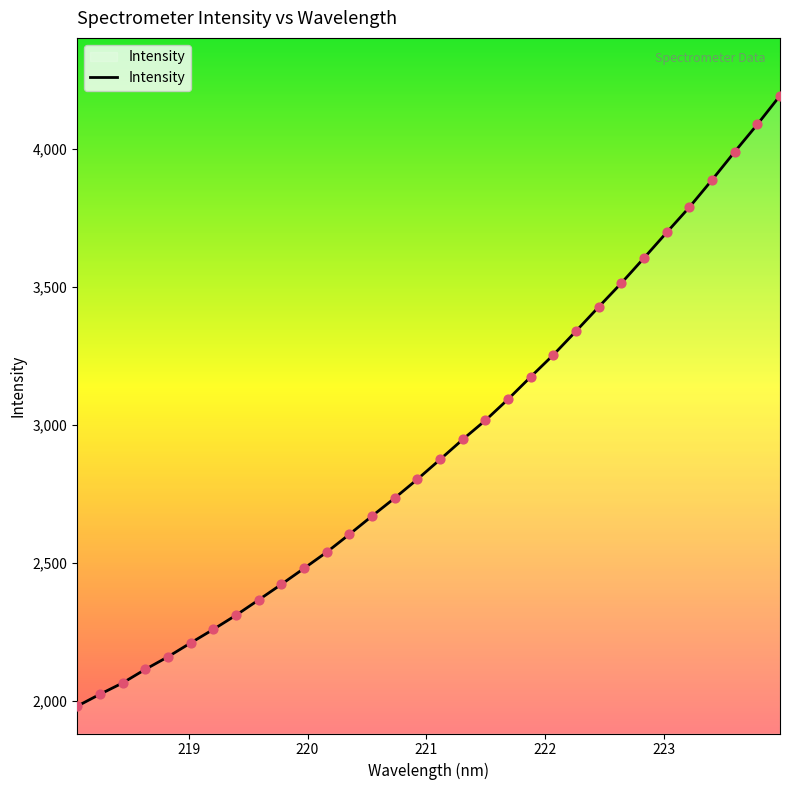

What is the difference between the maximum and minimum values?

2212.8